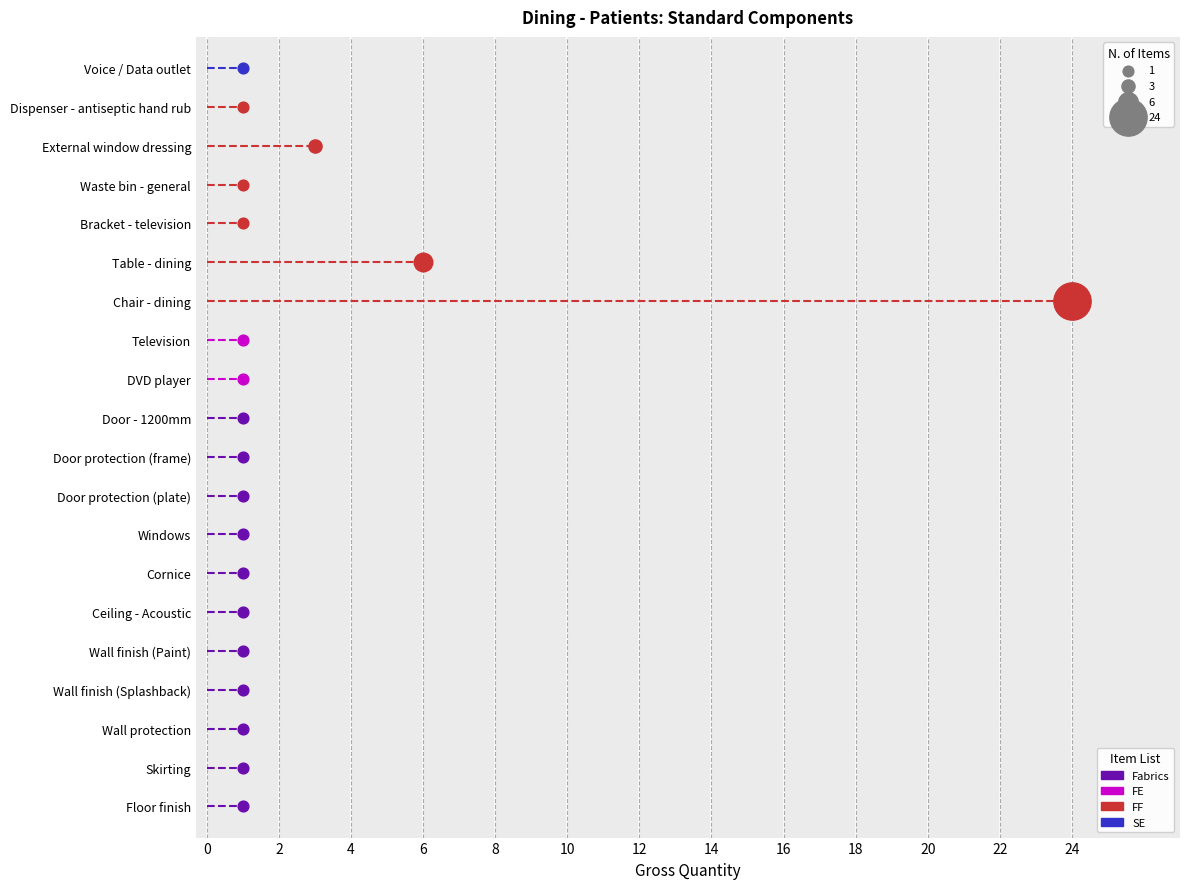

What is the ratio of the value at DVD player to the value at Windows?

1.0